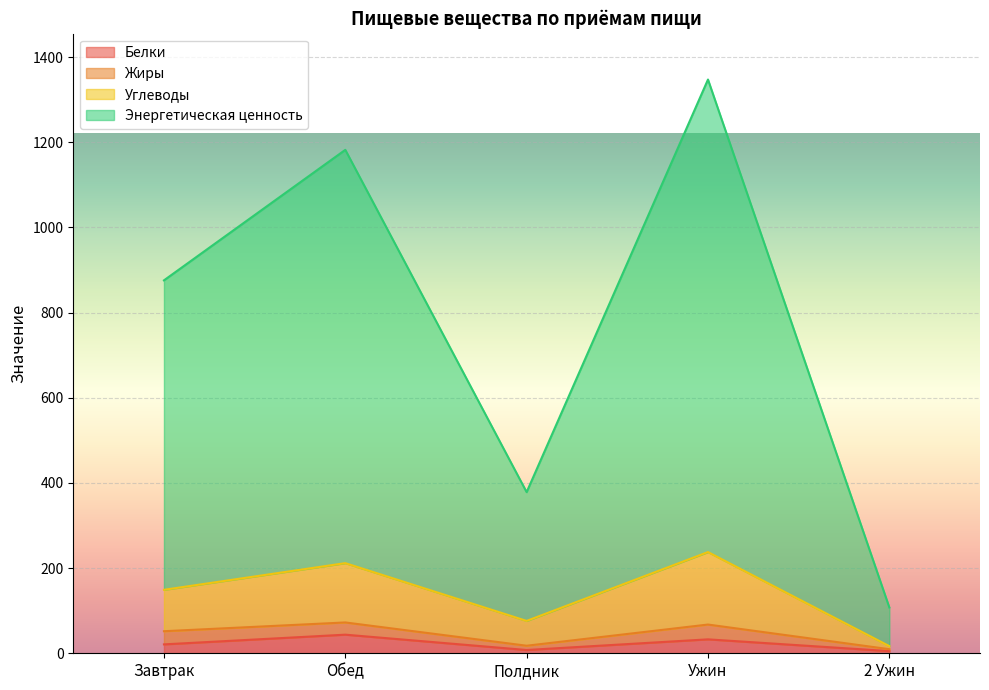

What is the difference between the second highest and minimum values in the Углеводы series?

194.9